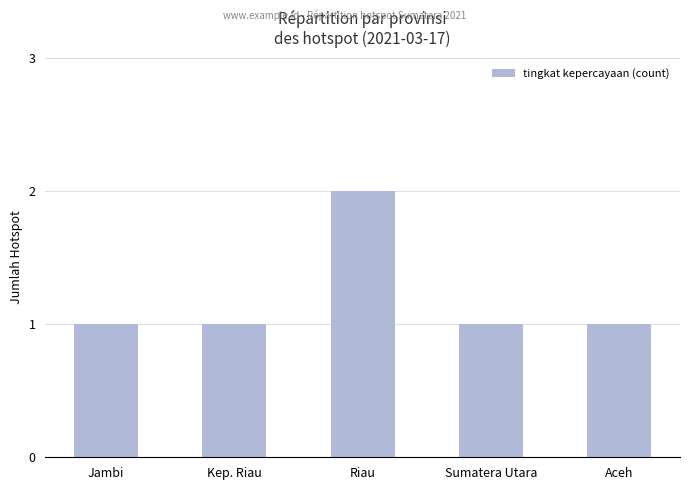

Does the chart contain any negative values?

No